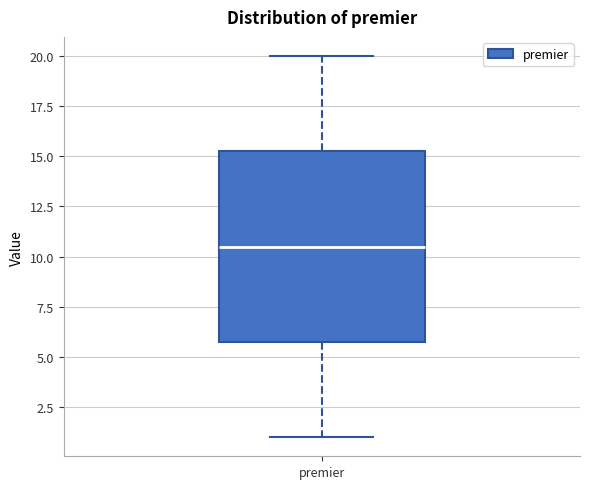

Read this box plot against the y-axis: the position of the median line, the range covered by the box, and the ends of both whiskers. The values are not printed on the chart, so give them approximately, as read against the axis.

median 10.5, box 6.0 to 15.5, whiskers 1.0 to 20.0